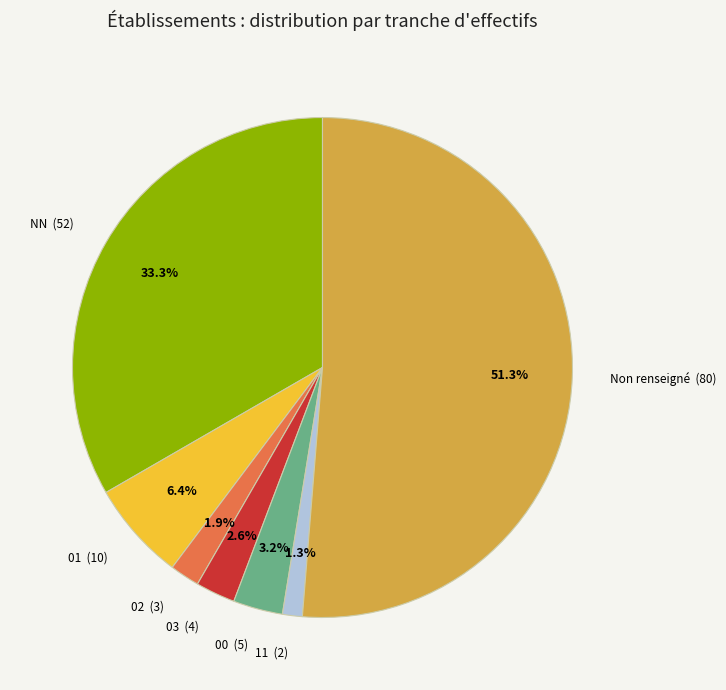

How many segments does this pie chart have?

7